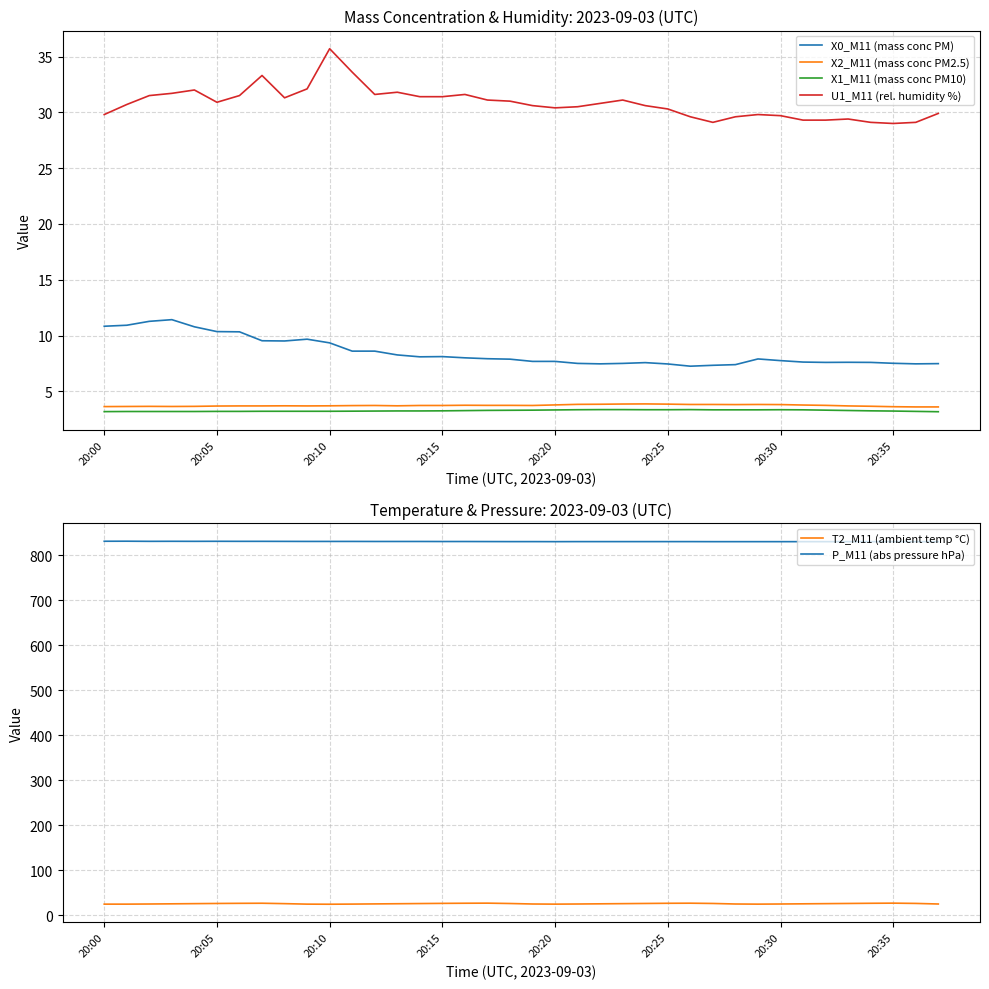

True or false: X1_M11 (mass conc PM10) and U1_M11 (rel. humidity %) cross at least once.

False